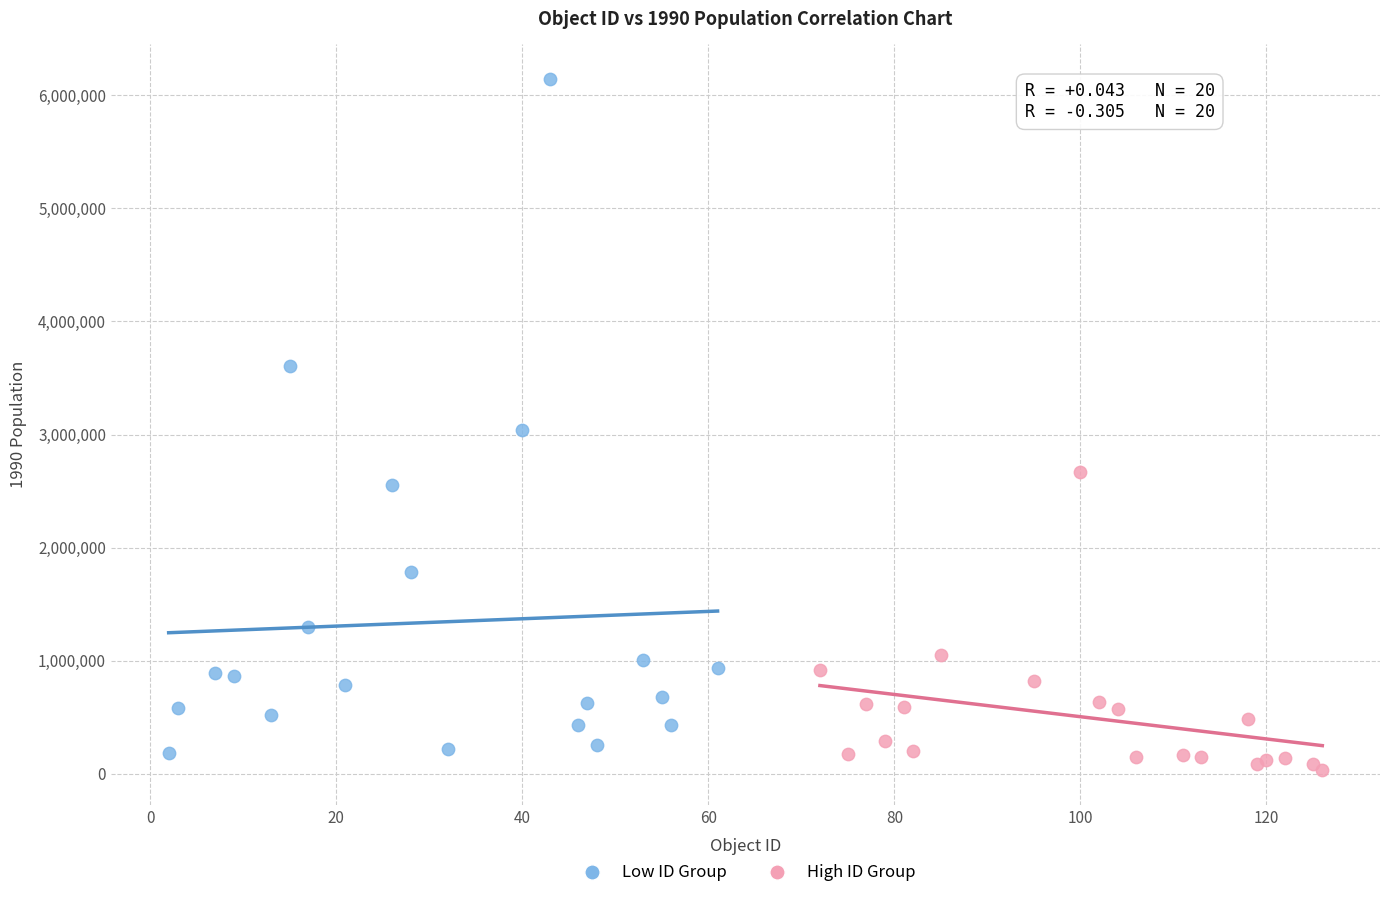

Which series contains the highest Y value?

Low ID Group